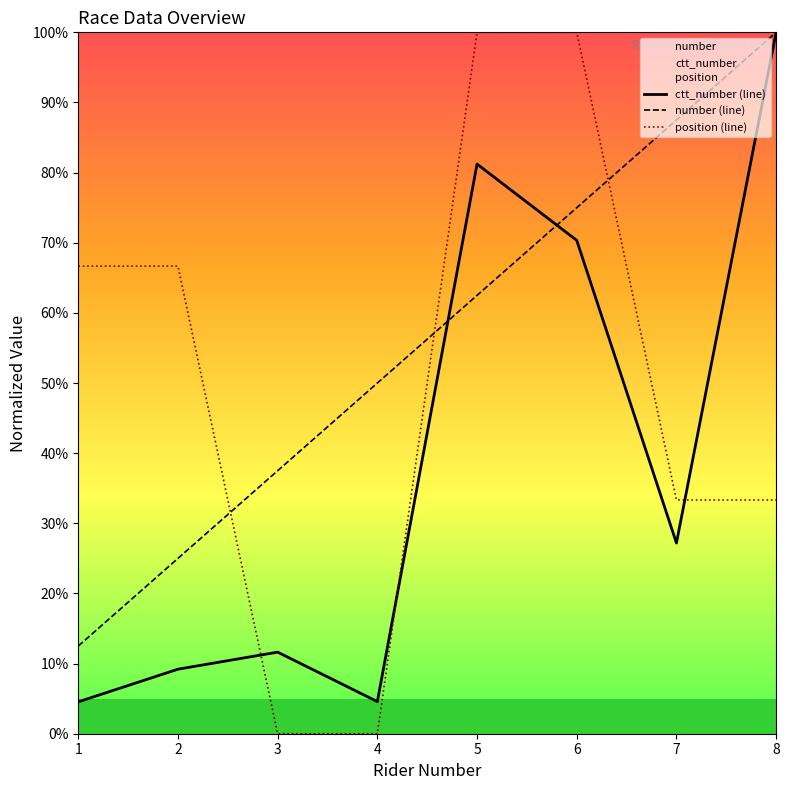

What are all the series names shown in the legend?

ctt_number (line), number (line), position (line)